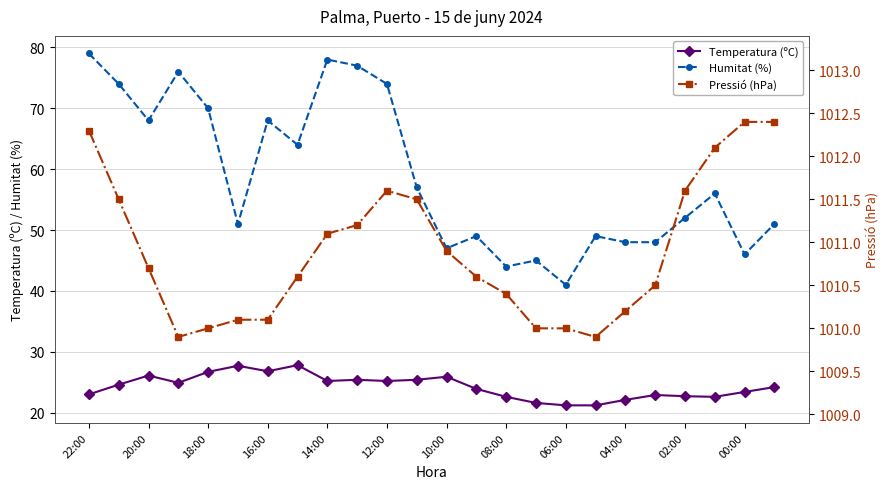

At which category is the sum across all series the highest?

22:00